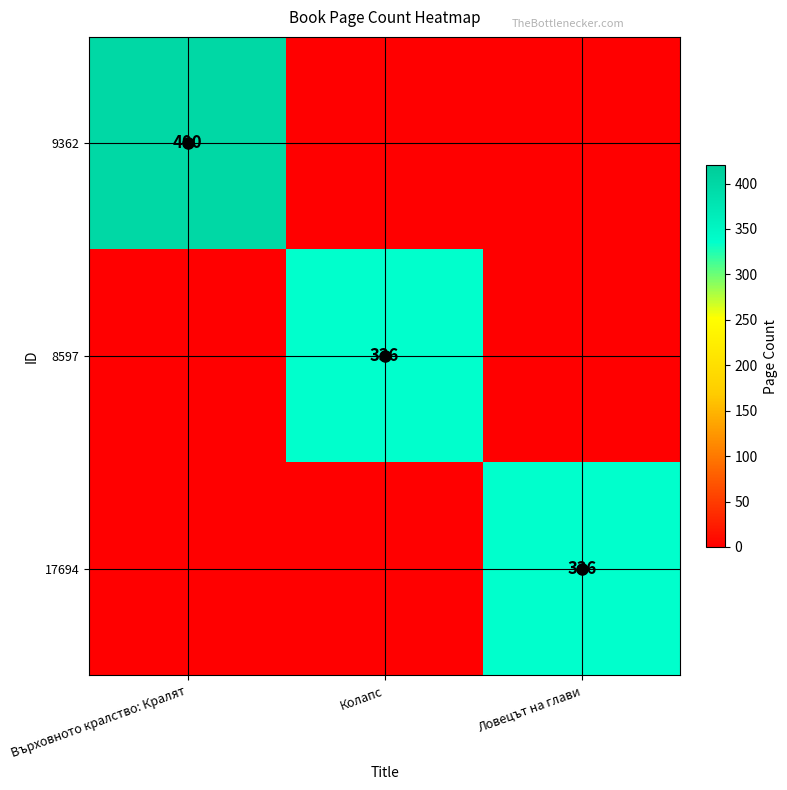

The value of 8597 at Колапс is 336. True or false?

True